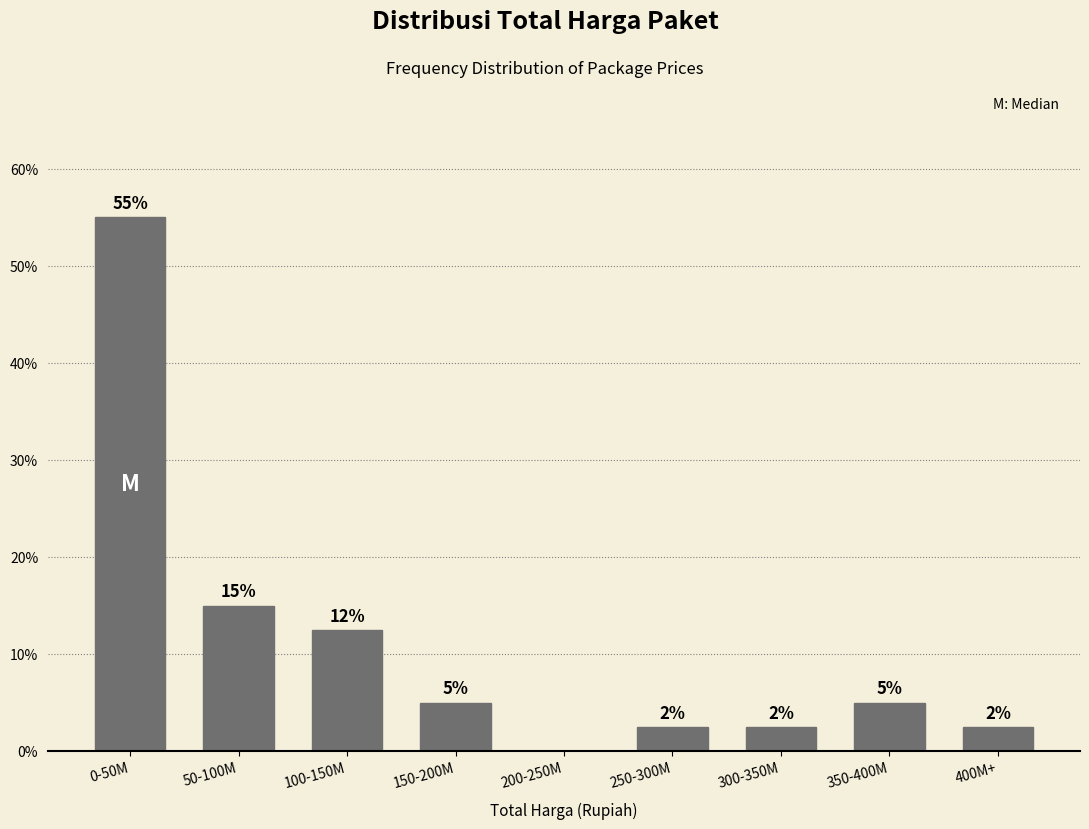

True or false: the data shows 8.0 at 350-400M.

False